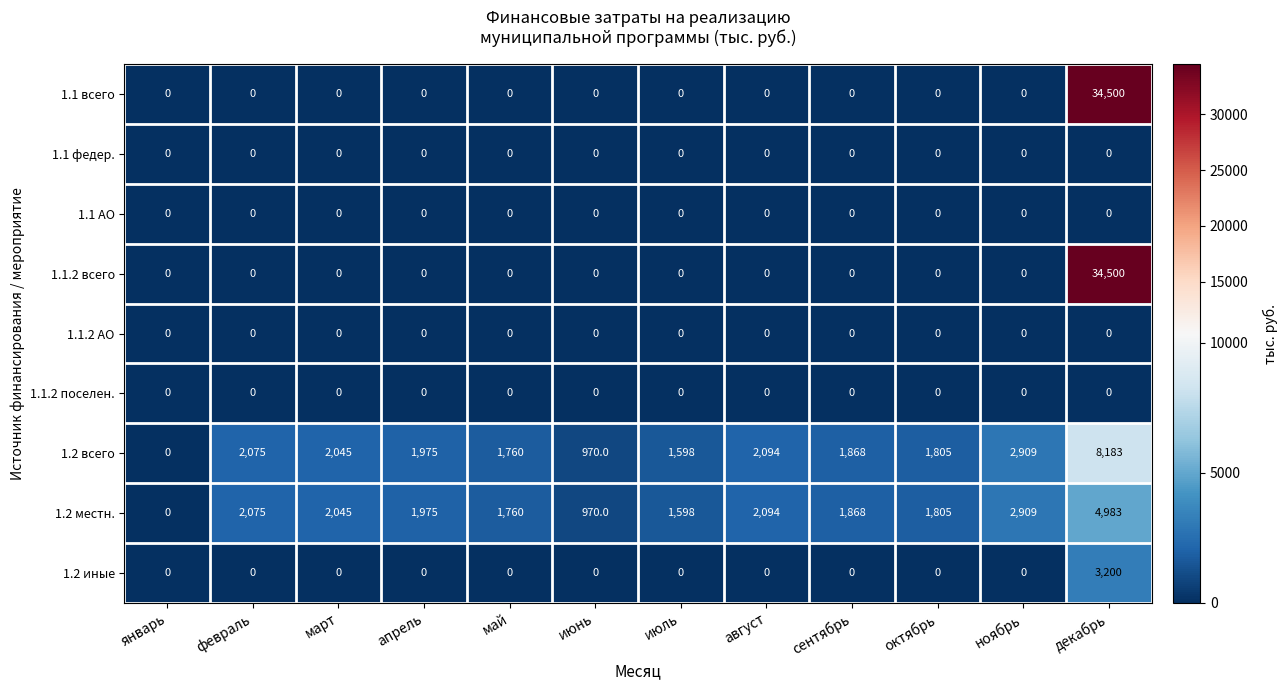

How many series are shown in this chart?

9